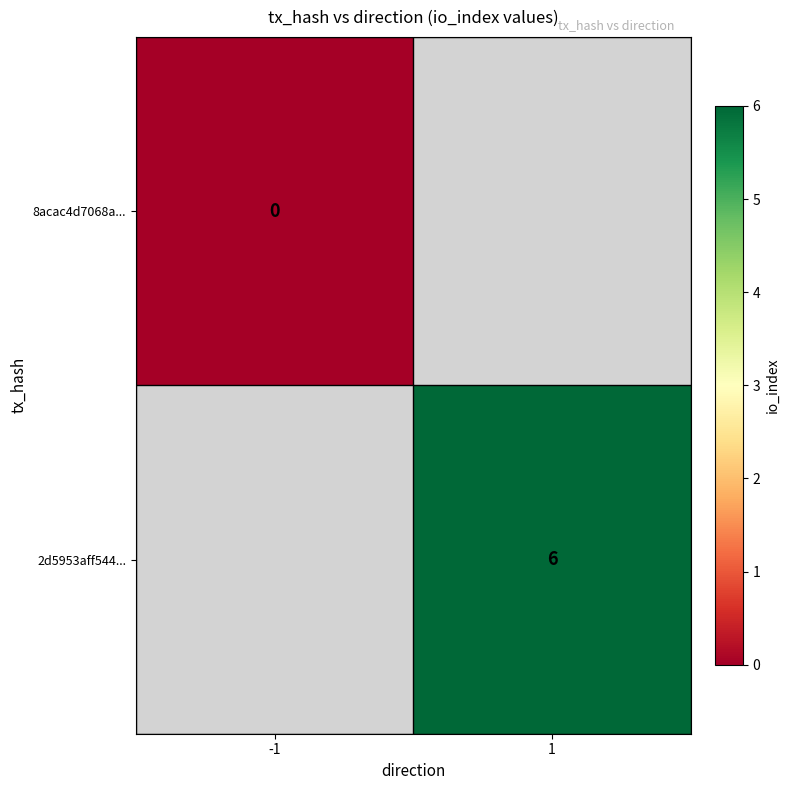

The value of 2d5953aff544... at 1 is 6. True or false?

True